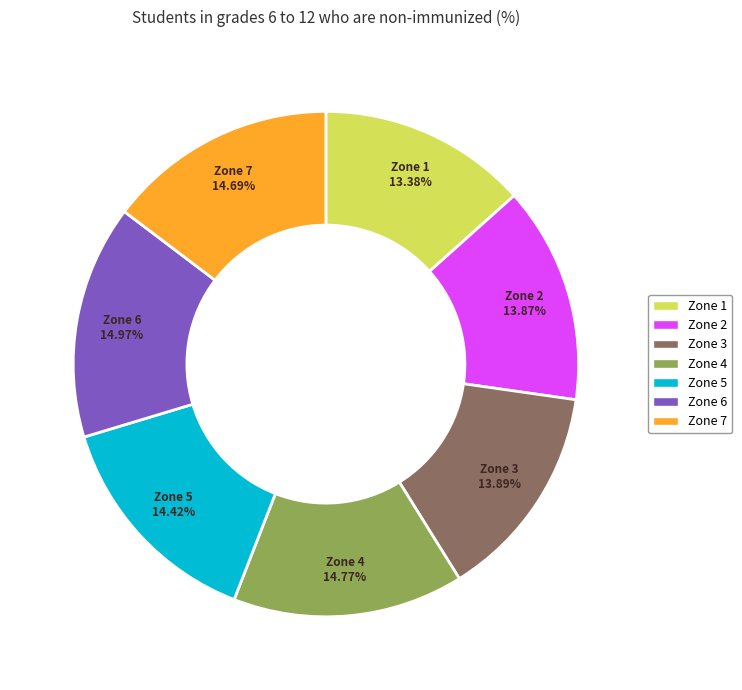

To the nearest percent, what is the average slice percentage?

14%